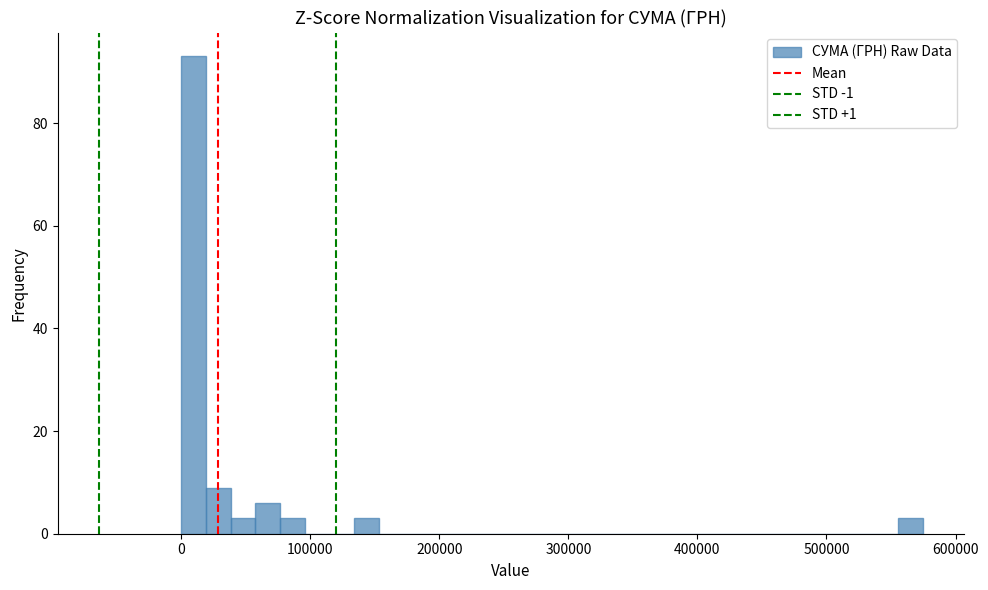

Read against the x-axis, roughly where is the centre of the tallest bar?

10000